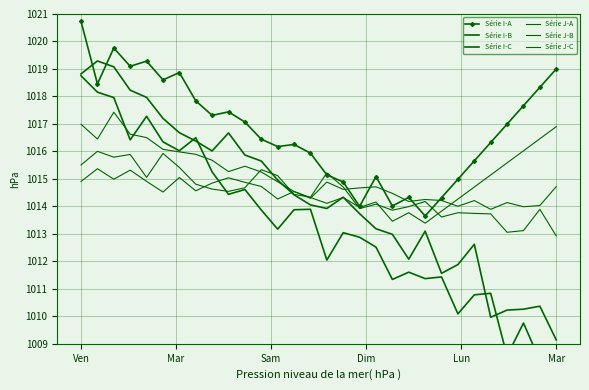

How many interior local valleys does the Série J-A series have?

6